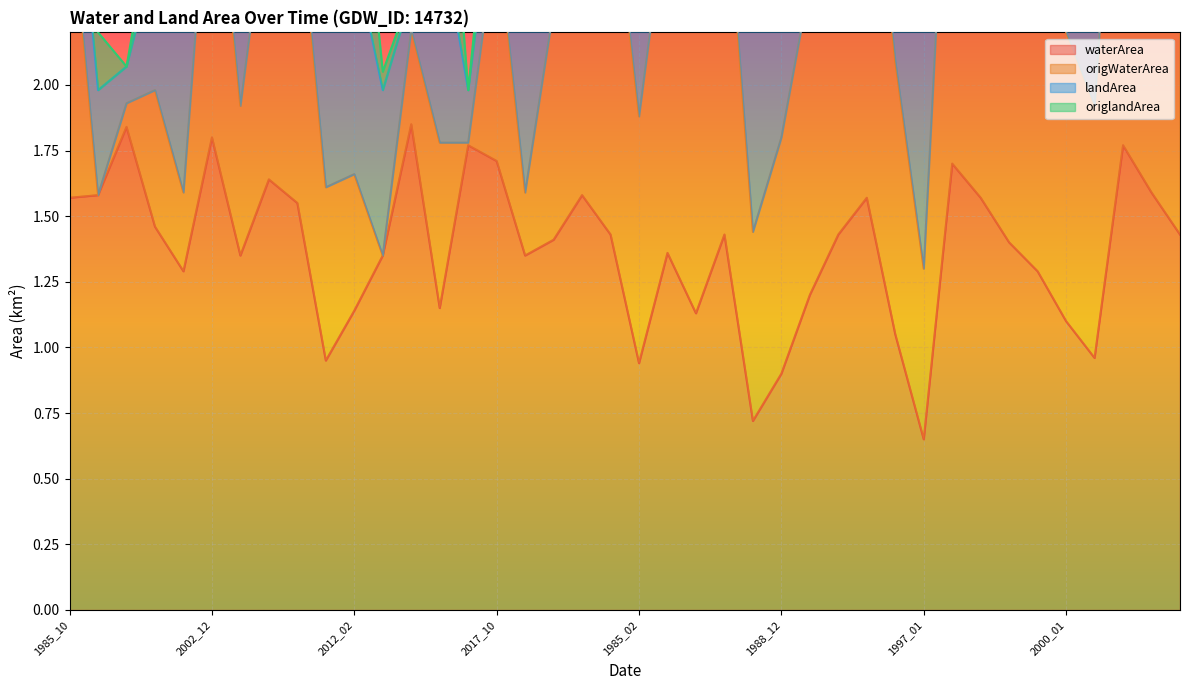

Where does the waterArea series first go above 1?

1985_10